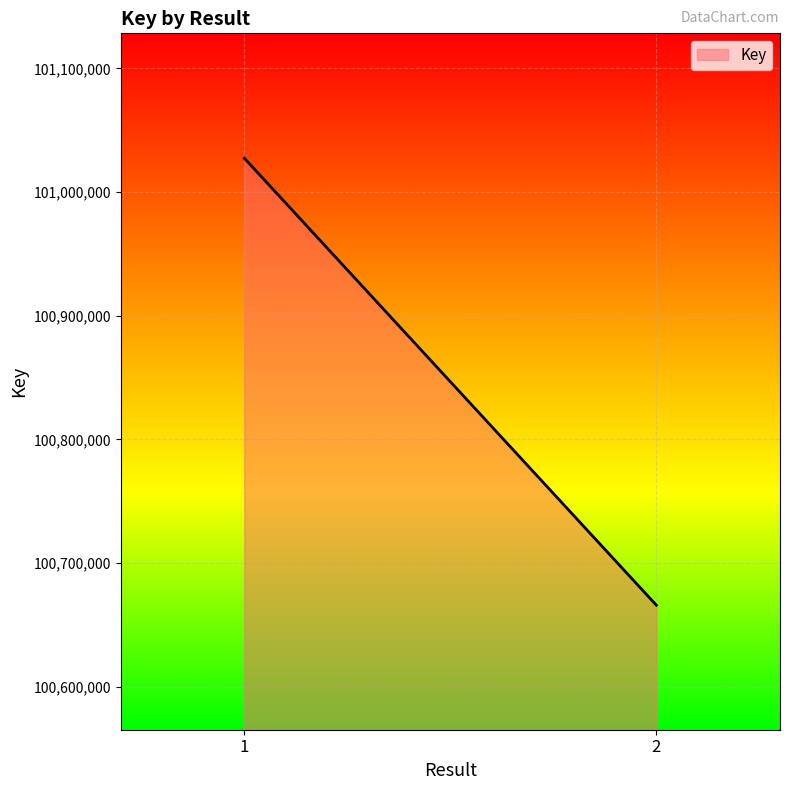

Which has a higher value, 1 or 2?

1